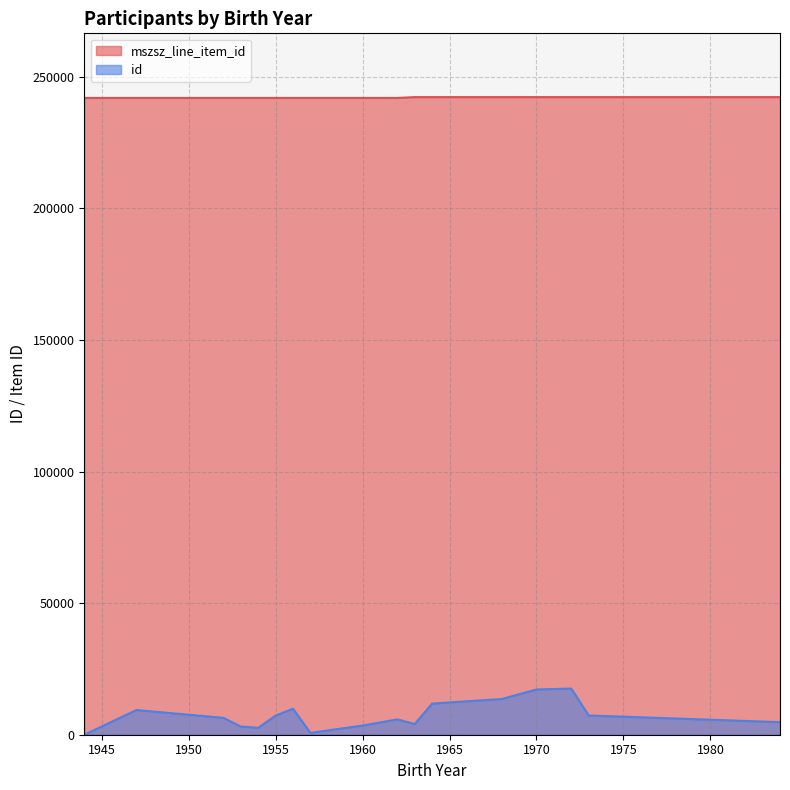

Where is id nearest to the value 8765?

1947